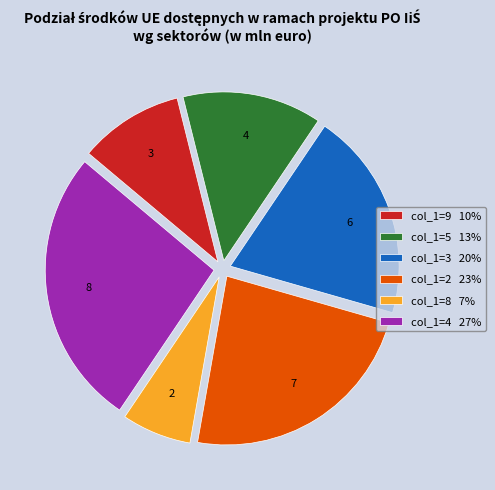

Rank the categories by value from lowest to highest.

2, 3, 4, 6, 7, 8